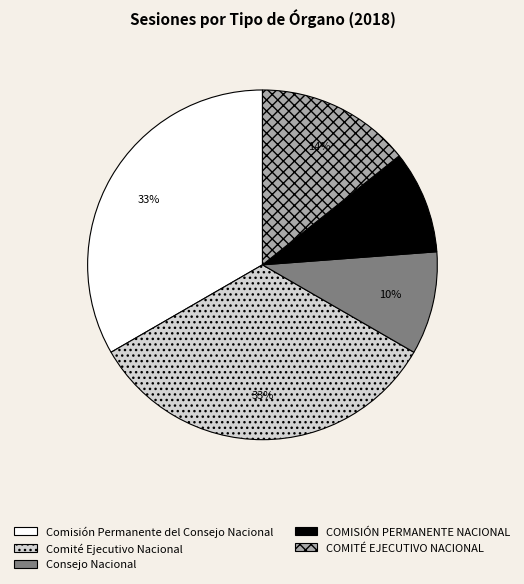

Is it true that Consejo Nacional is 15% of the pie?

False